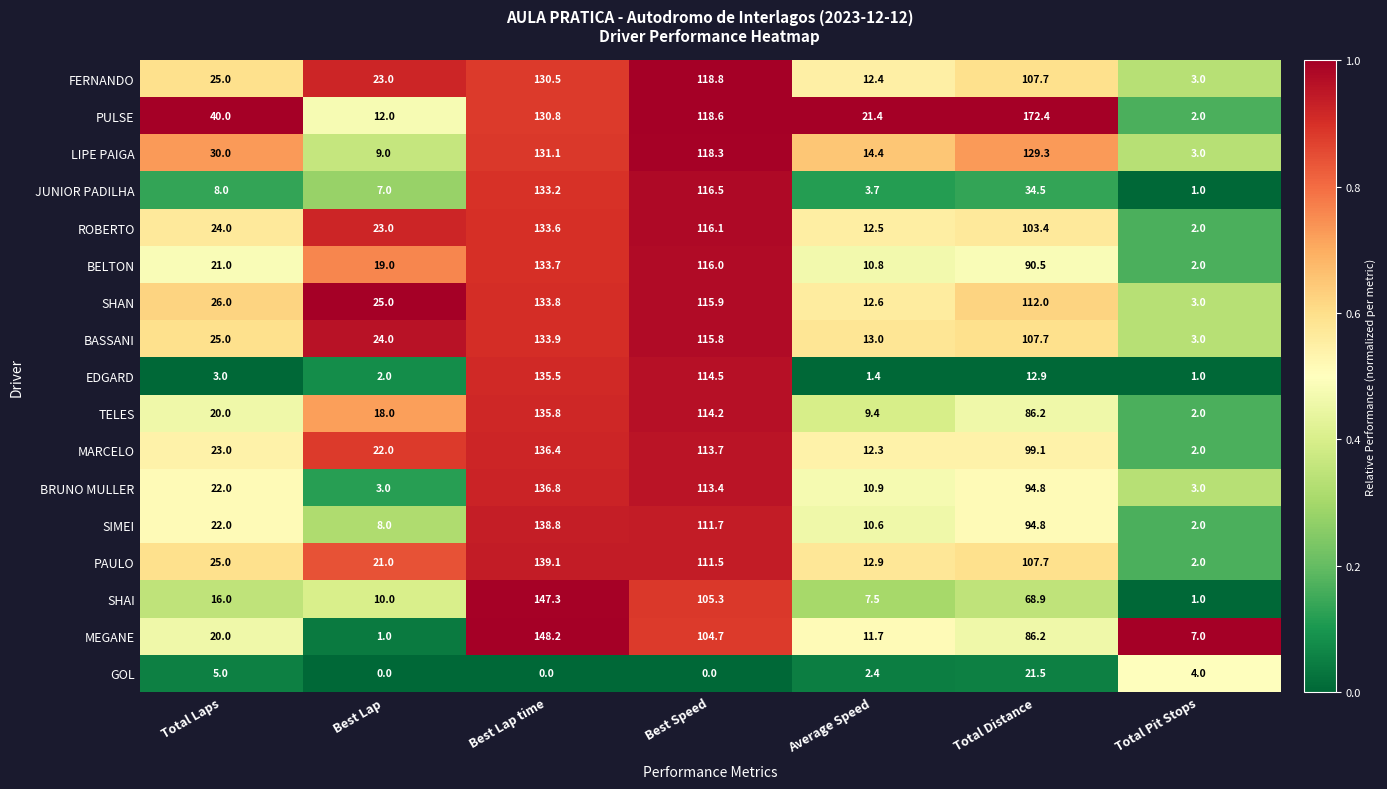

Is the value of MEGANE at Best Lap time greater than the value of PAULO at Best Speed?

Yes